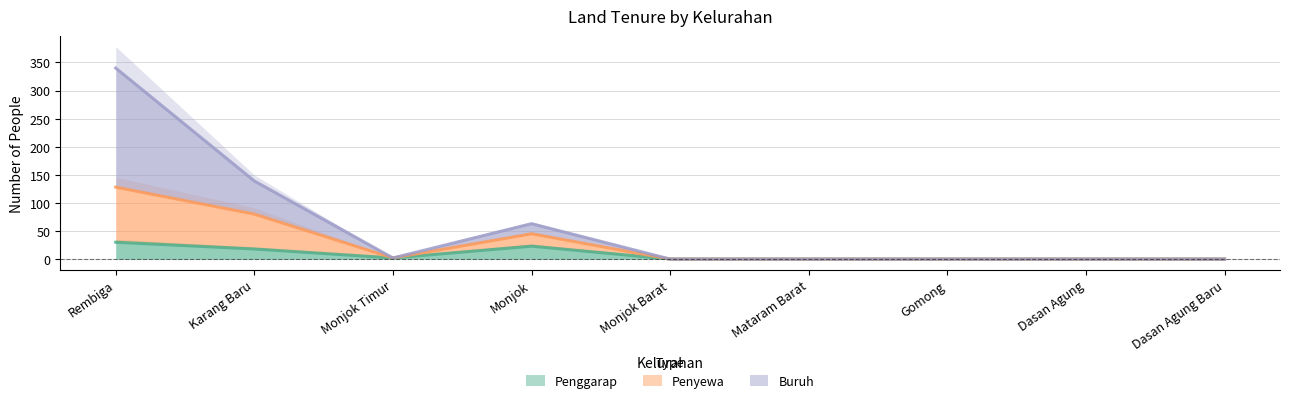

How many values in Penggarap are above zero?

4